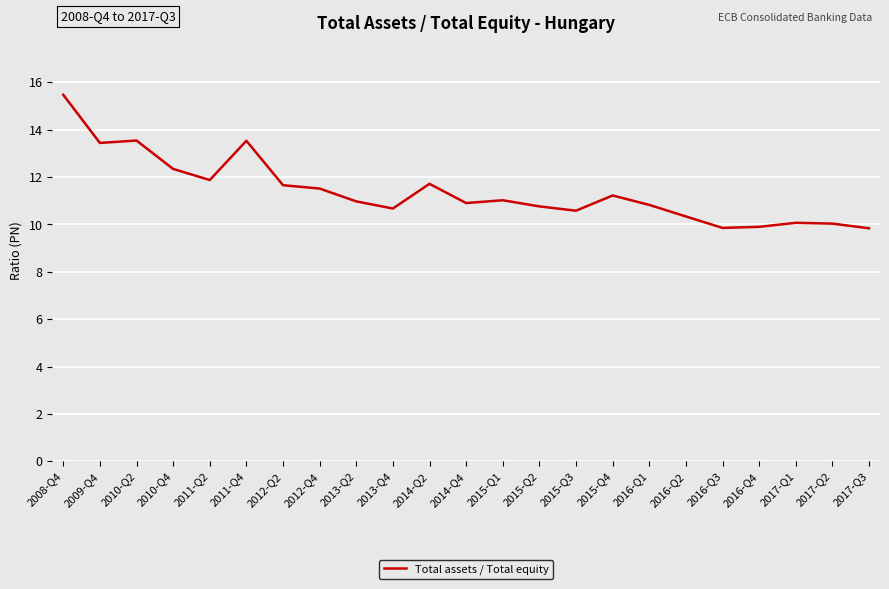

True or false: the data shows 17.8 at 2012-Q2.

False